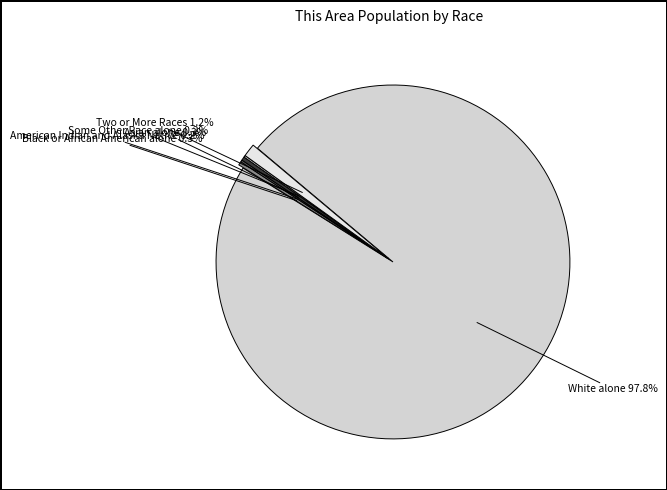

Is the sum of Asian alone and Black or African American alone greater than half?

No